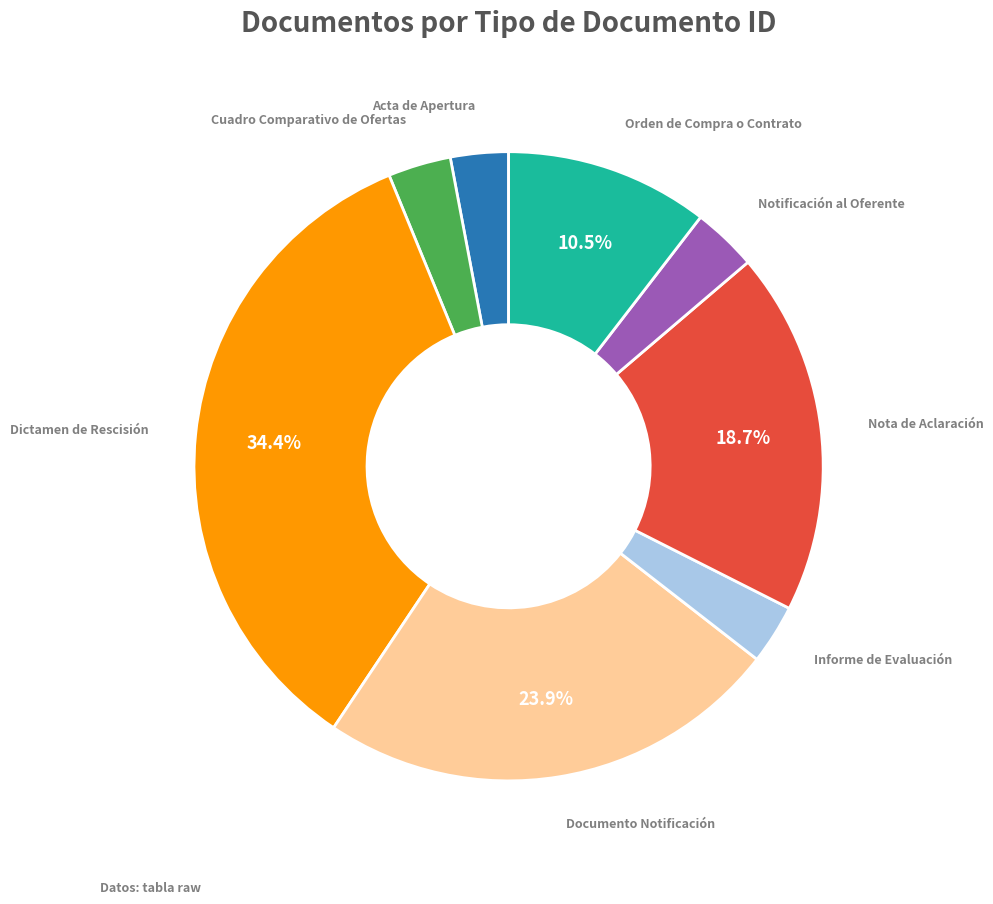

Is there any slice that represents more than half of the pie?

No